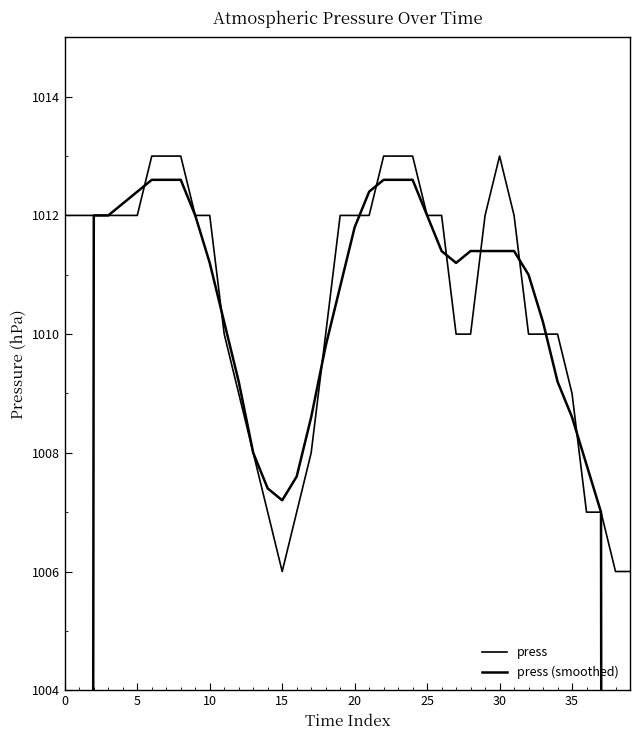

Which series has the largest total across all categories?

press